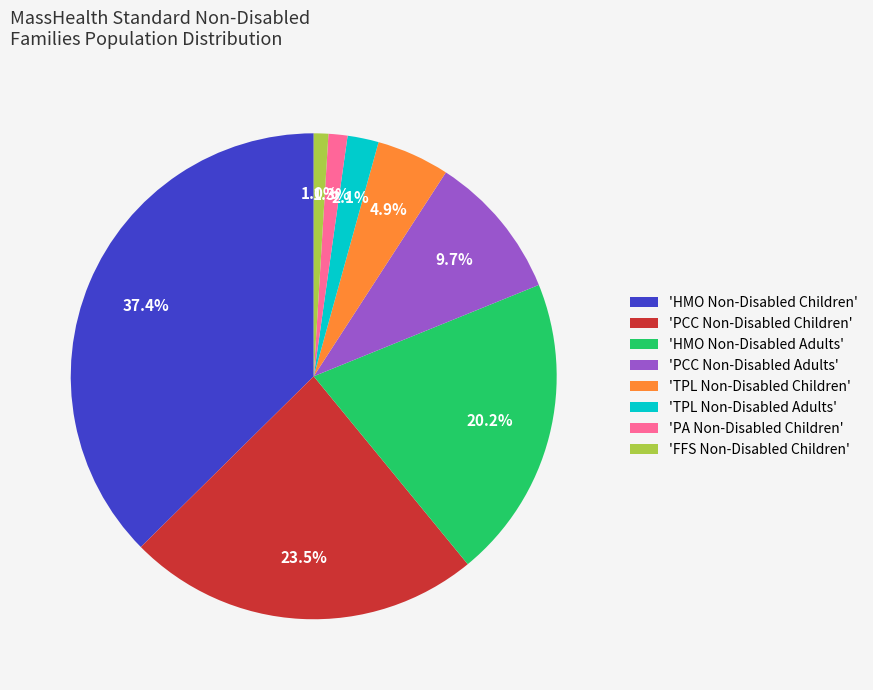

What is the total percentage of 'HMO Non-Disabled Children' and 'TPL Non-Disabled Children'?

42.3%